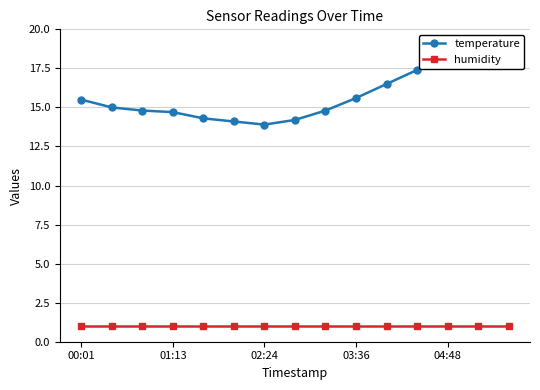

True or false: humidity and temperature cross at least once.

False